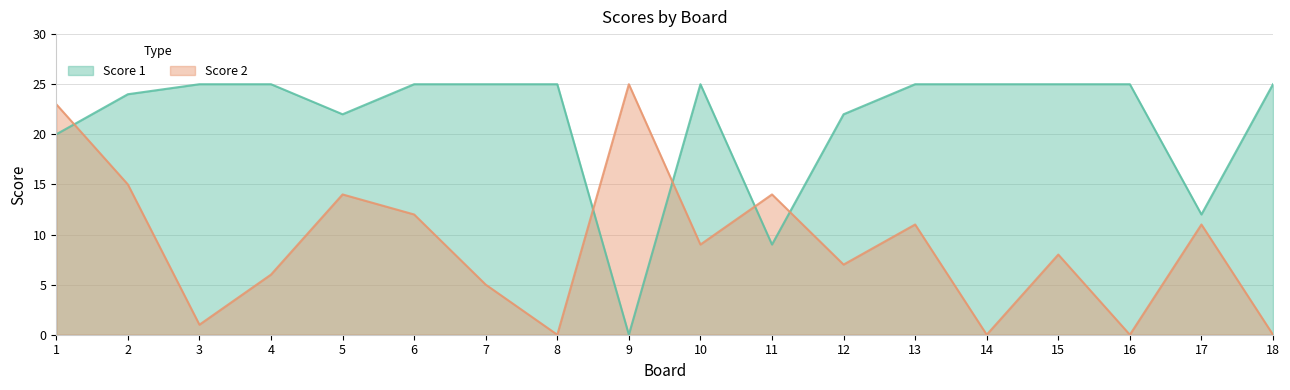

Reading left to right, list all the values displayed in this chart.

Score 1: 1=20	2=24	3=25	4=25	5=22	6=25	7=25	8=25	9=0	10=25	11=9	12=22	13=25	14=25	15=25	16=25	17=12	18=25
Score 2: 1=23	2=15	3=1	4=6	5=14	6=12	7=5	8=0	9=25	10=9	11=14	12=7	13=11	14=0	15=8	16=0	17=11	18=0